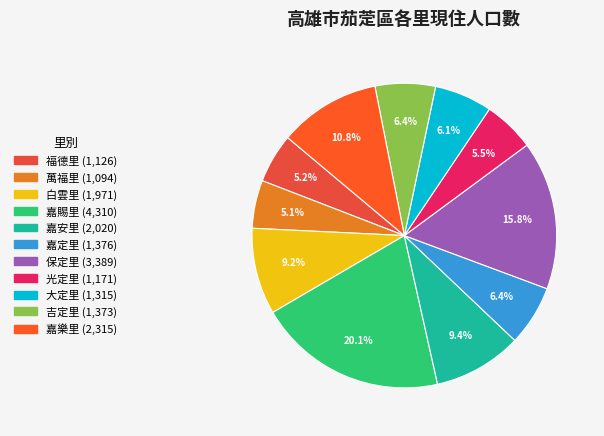

To the nearest percent, what is the difference between the 保定里 and 嘉樂里 slice percentages?

5%